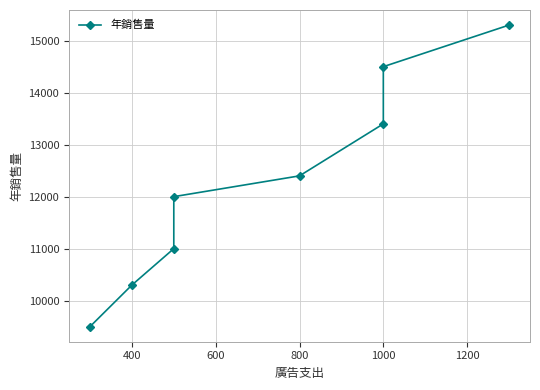

How many lines are shown in the chart?

1